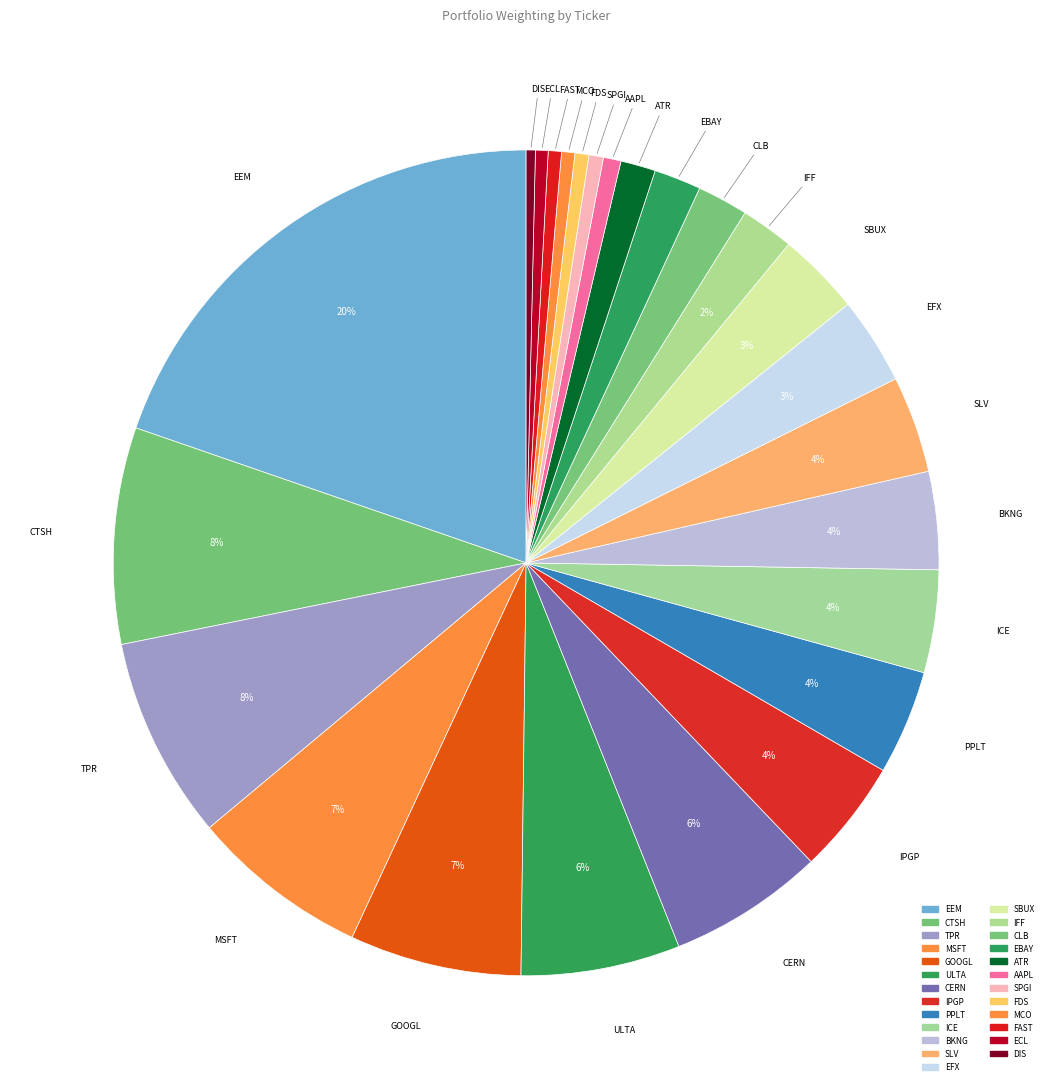

How many slices are in this pie chart?

25